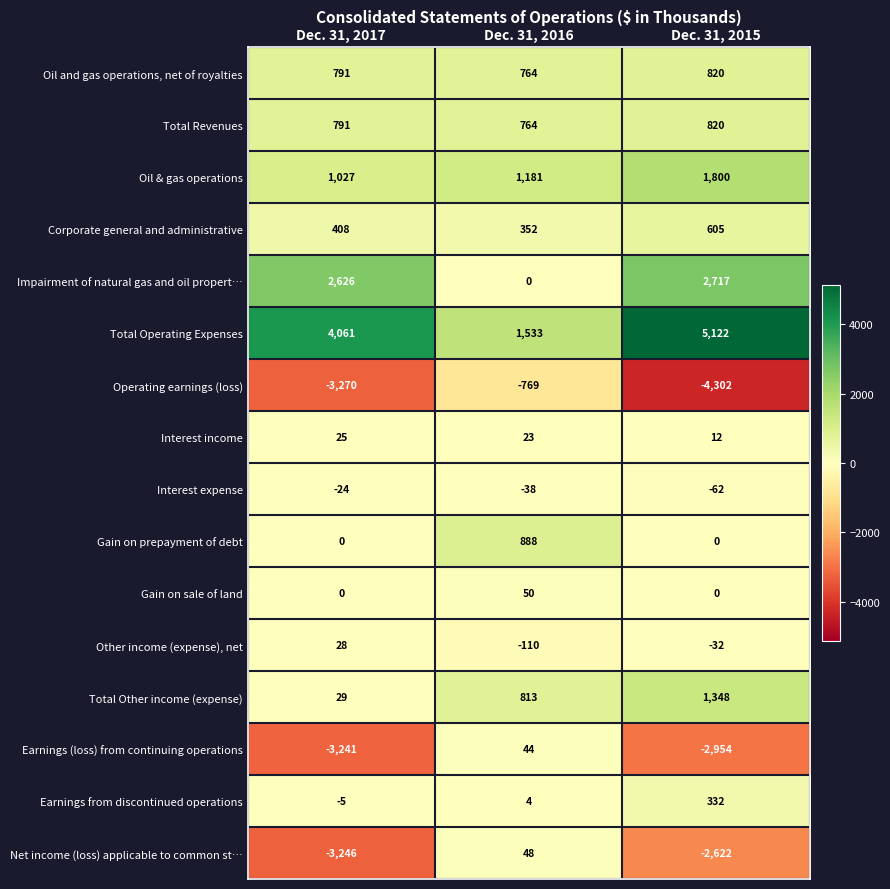

The Gain on prepayment of debt series shows 1319 at Dec. 31, 2016. True or false?

False